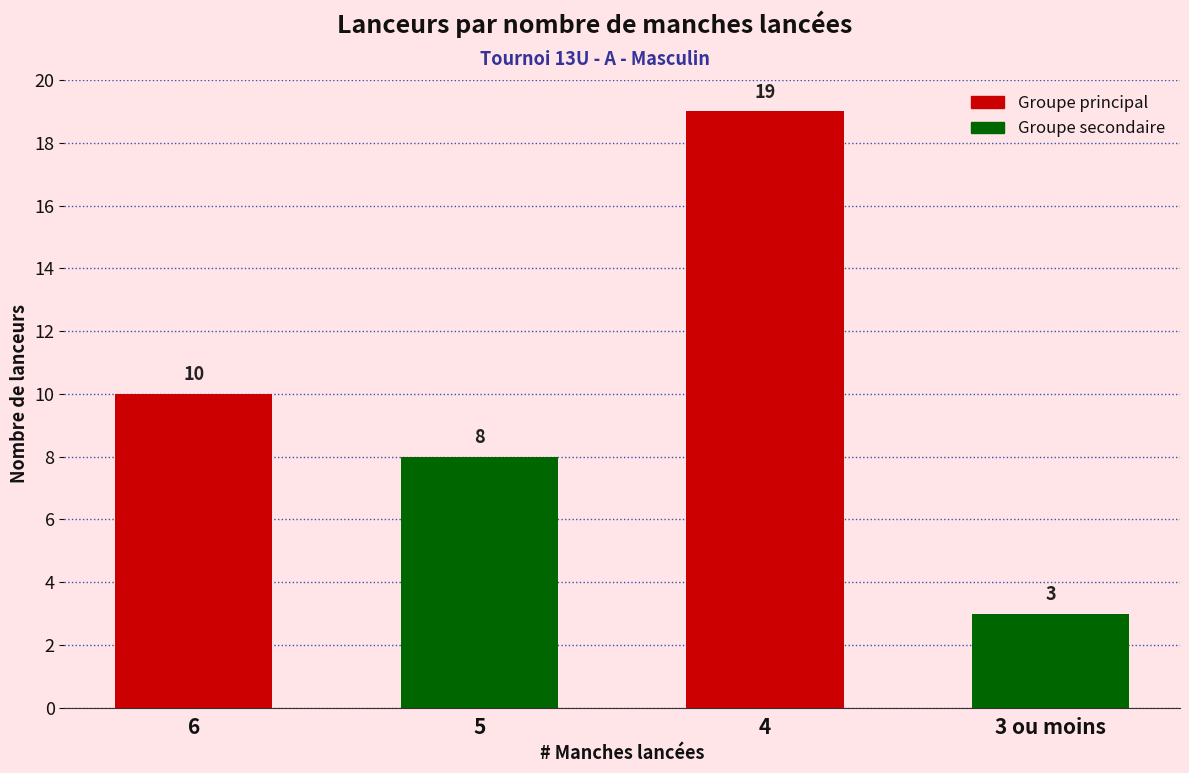

Which label corresponds to the largest value in the chart?

4